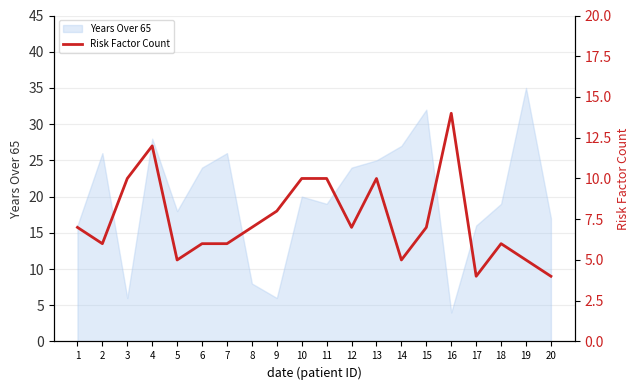

Reading left to right, transcribe all the data shown in this chart.

1=7	2=6	3=10	4=12	5=5	6=6	7=6	8=7	9=8	10=10	11=10	12=7	13=10	14=5	15=7	16=14	17=4	18=6	19=5	20=4